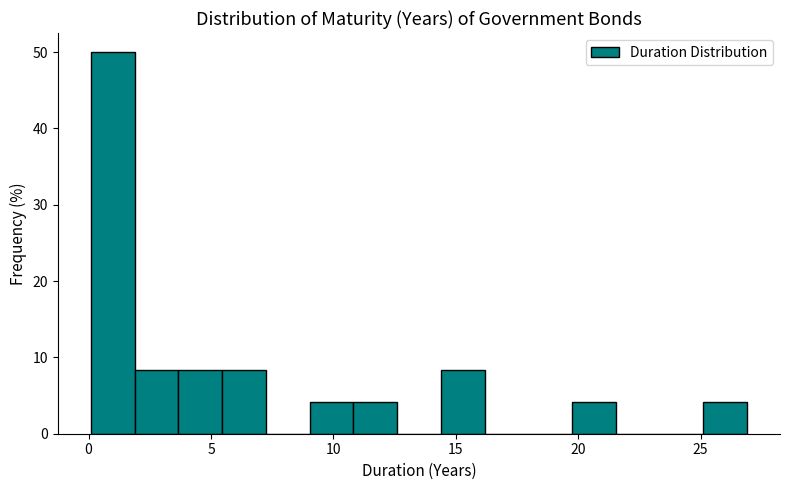

Read against the x-axis, roughly where is the centre of the tallest bar?

1.0